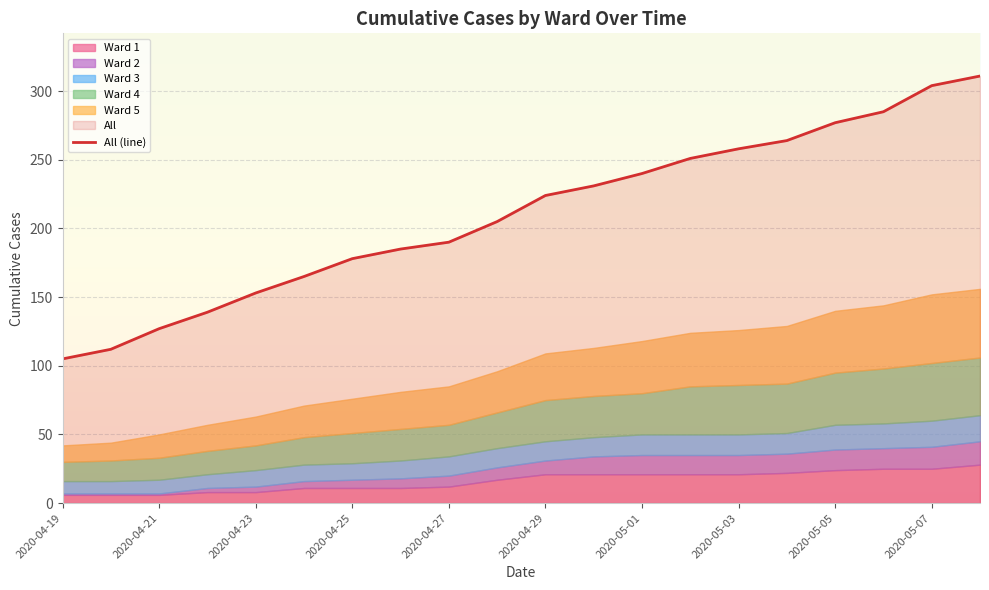

What is the average value?

210